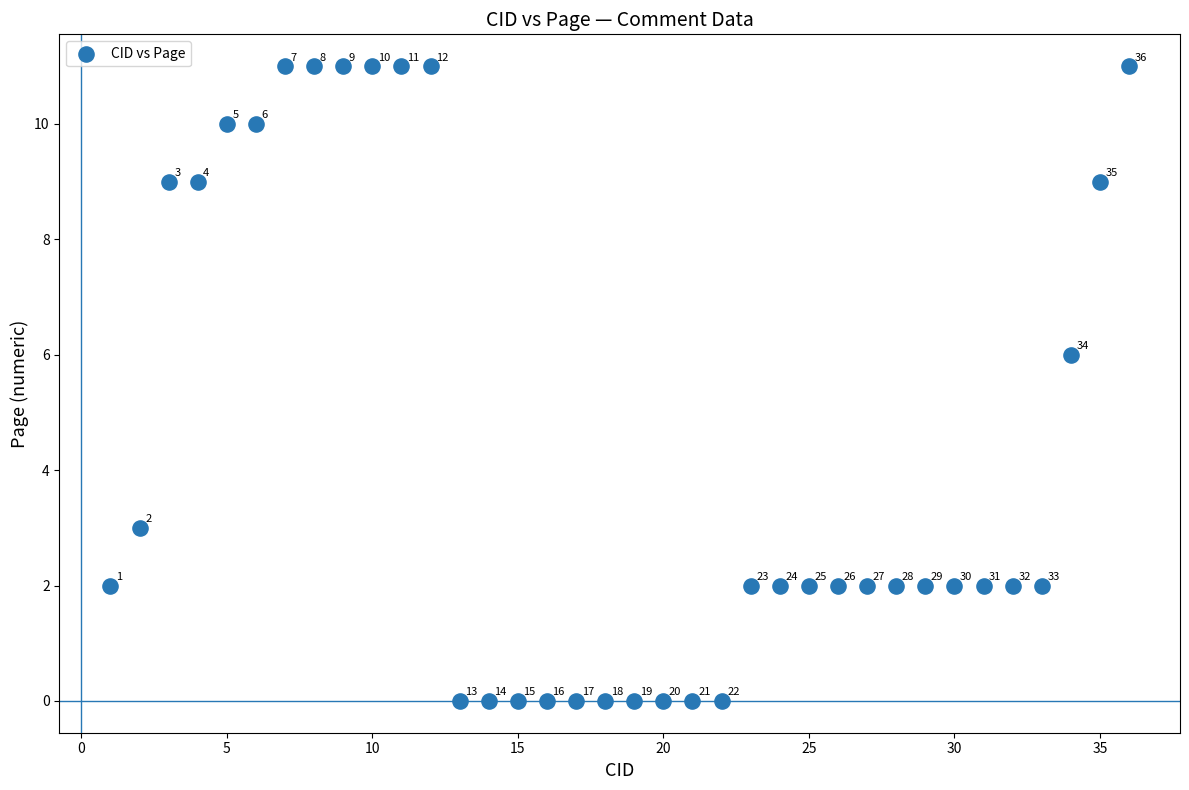

What Y value in the scatter plot is closest to 5?

6